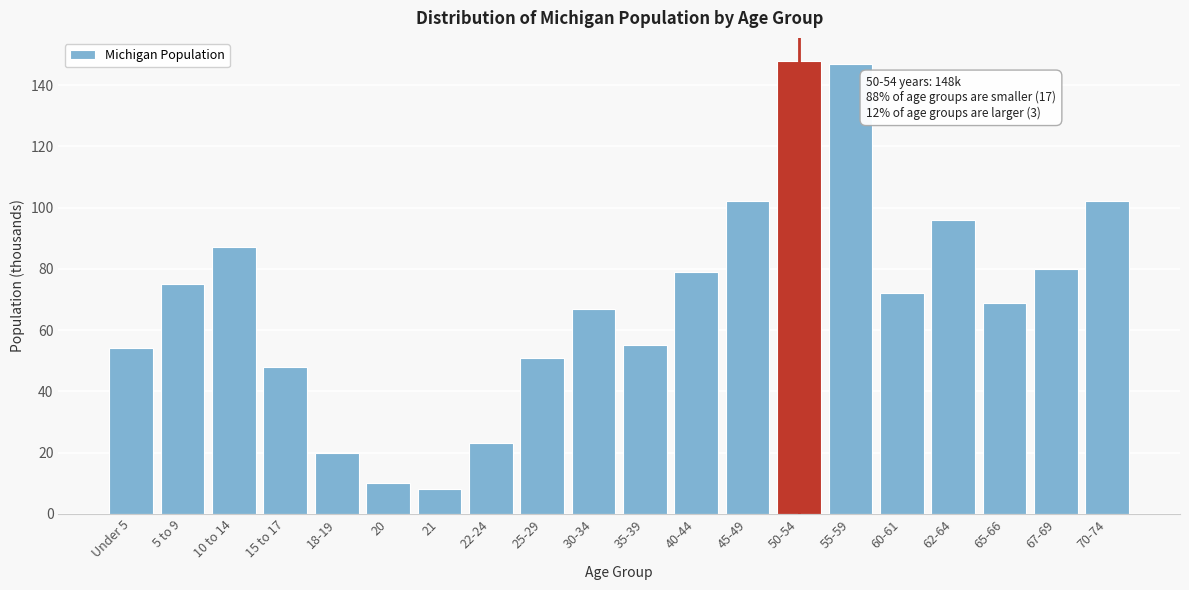

Reading left to right, extract all data points from this chart.

Under 5=54	5 to 9=75	10 to 14=87	15 to 17=48	18-19=20	20=10	21=8	22-24=23	25-29=51	30-34=67	35-39=55	40-44=79	45-49=102	50-54=148	55-59=147	60-61=72	62-64=96	65-66=69	67-69=80	70-74=102